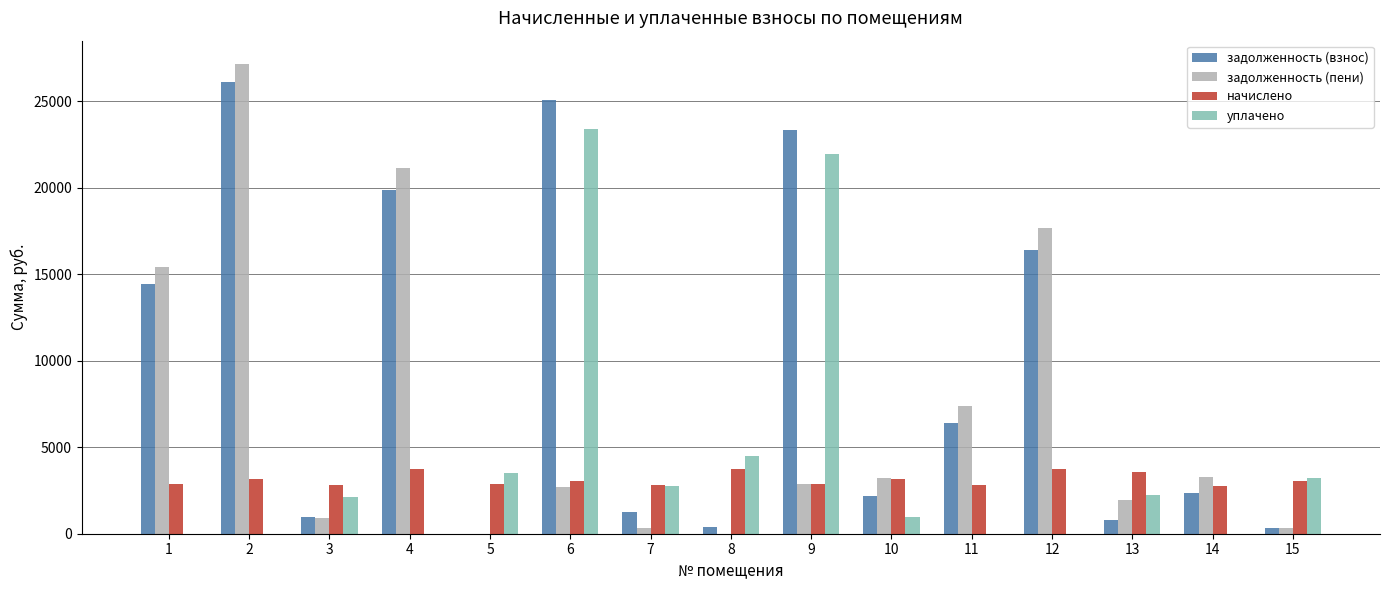

The value of уплачено at 12 is -11442.7. True or false?

False